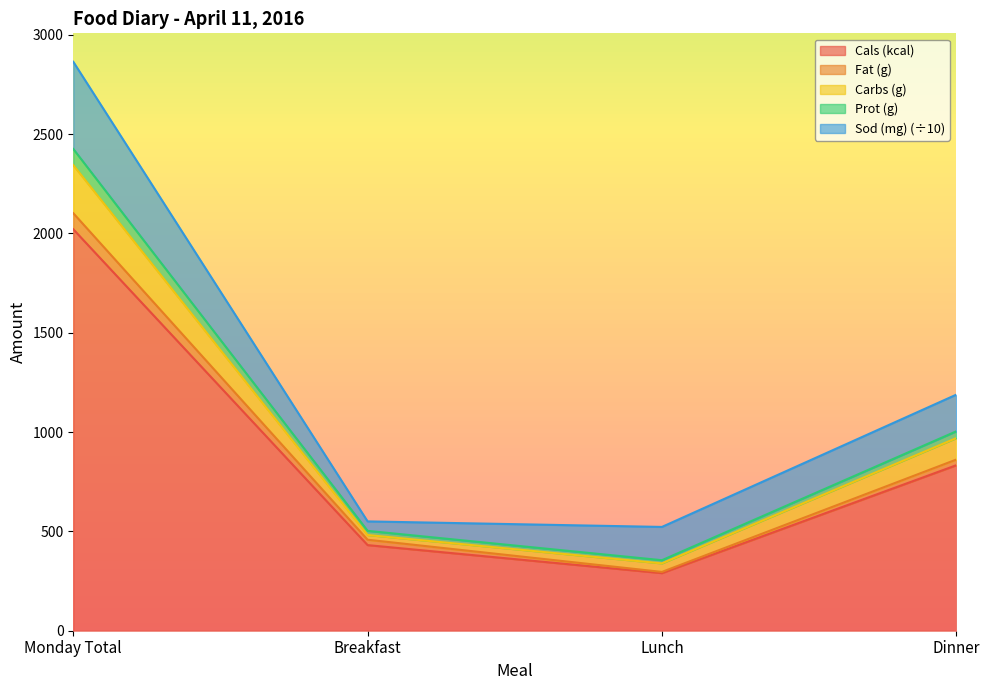

What is the minimum value shown in the chart?

290.0